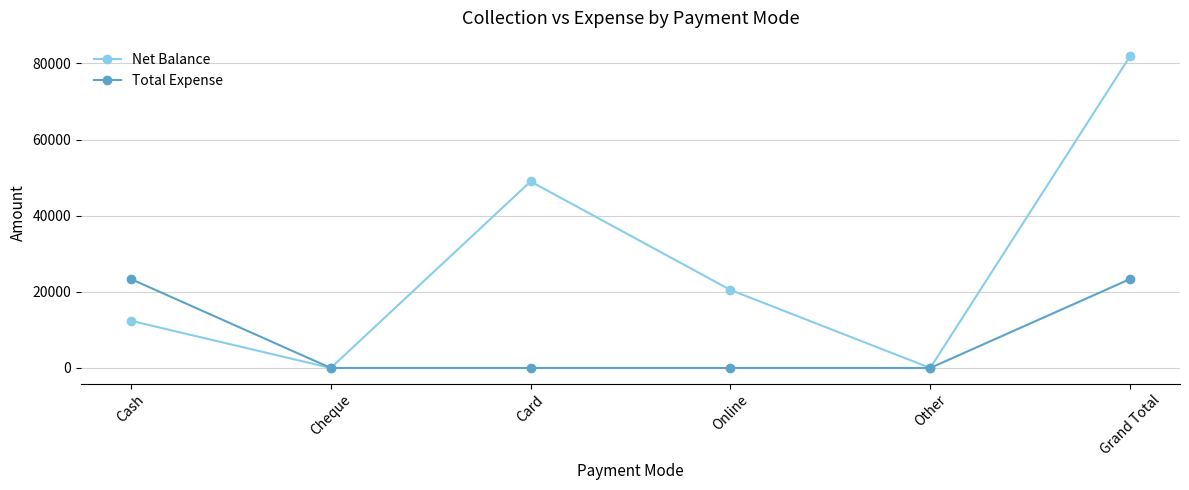

What is the difference between the Total Expense values at Card and Cash?

23355